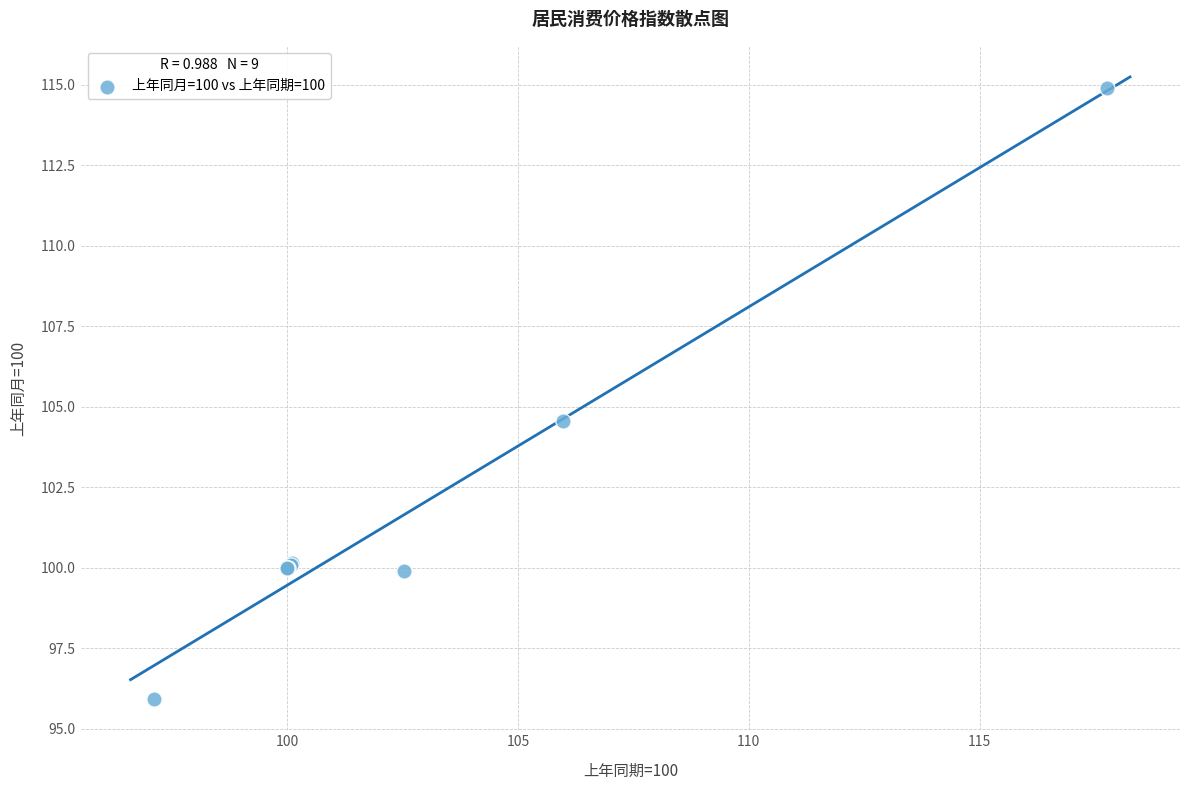

What Y value in the scatter plot is closest to 105?

104.6